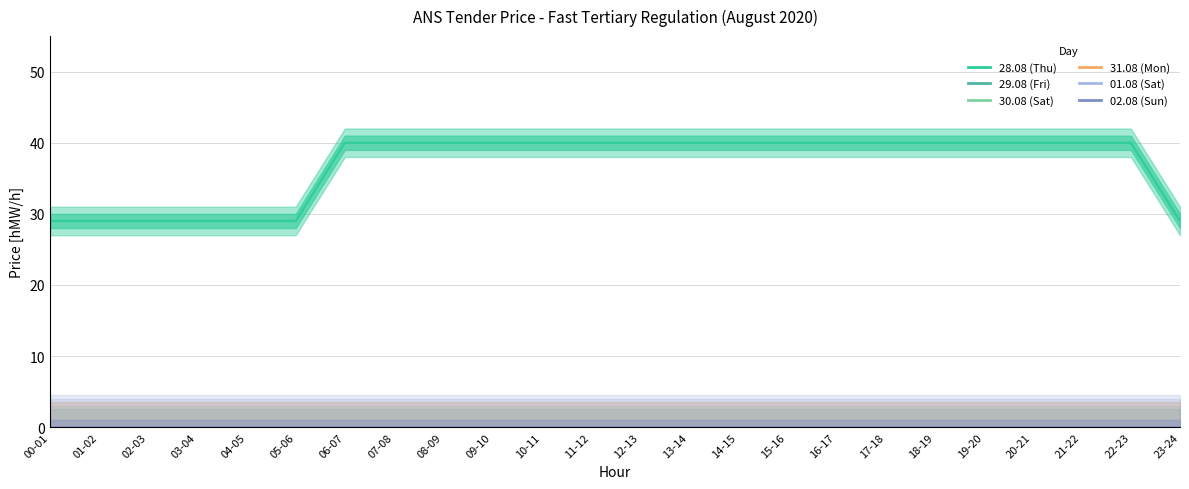

True or false: 28.08 (Thu) has more than 0 points higher than both neighbors.

False